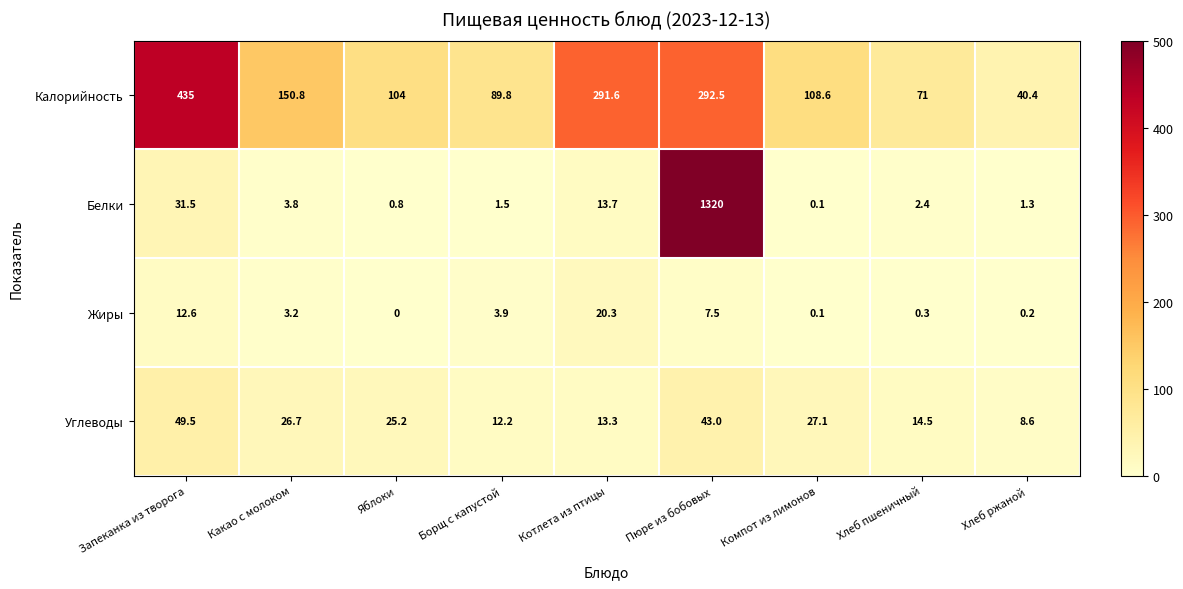

Between Какао с молоком and Хлеб пшеничный, which series saw the biggest shift?

Калорийность